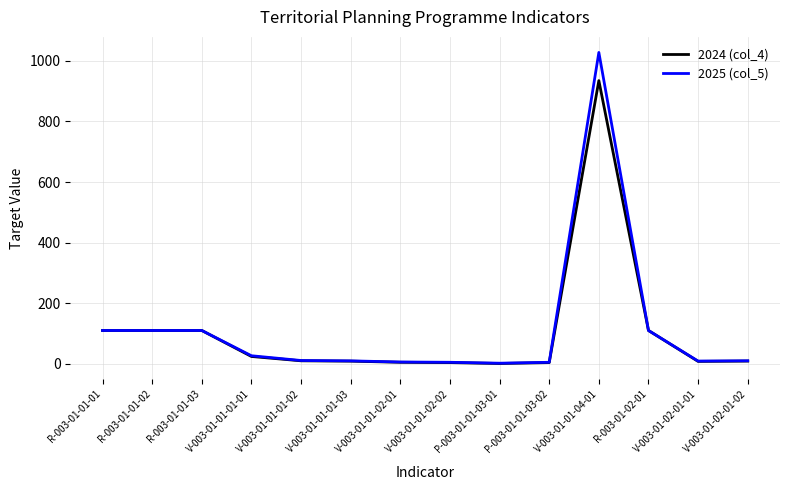

List the series in order of their peak value, lowest first.

2024 (col_4), 2025 (col_5)